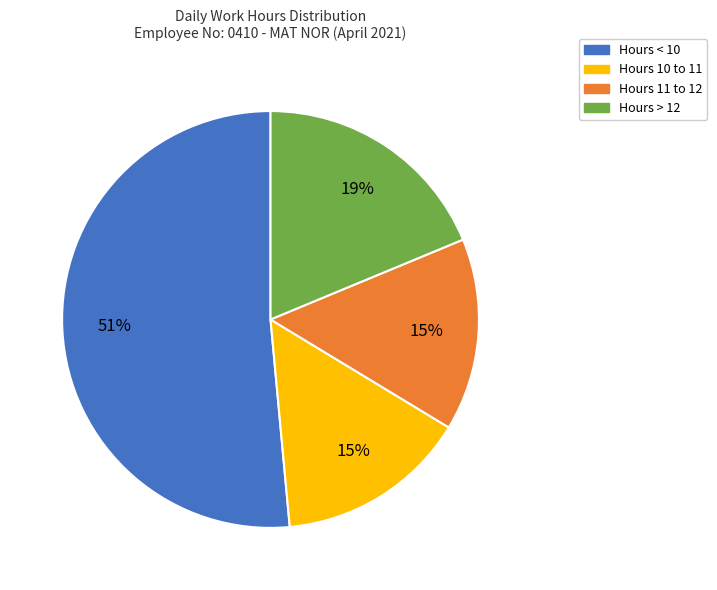

Is there any slice that represents more than half of the pie?

Yes